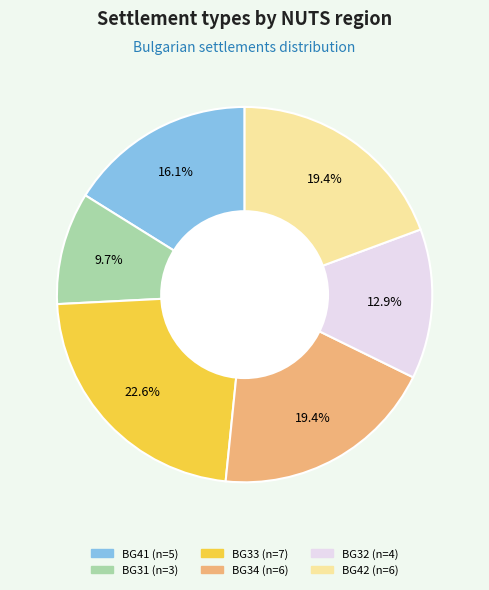

How many segments does this pie chart have?

6